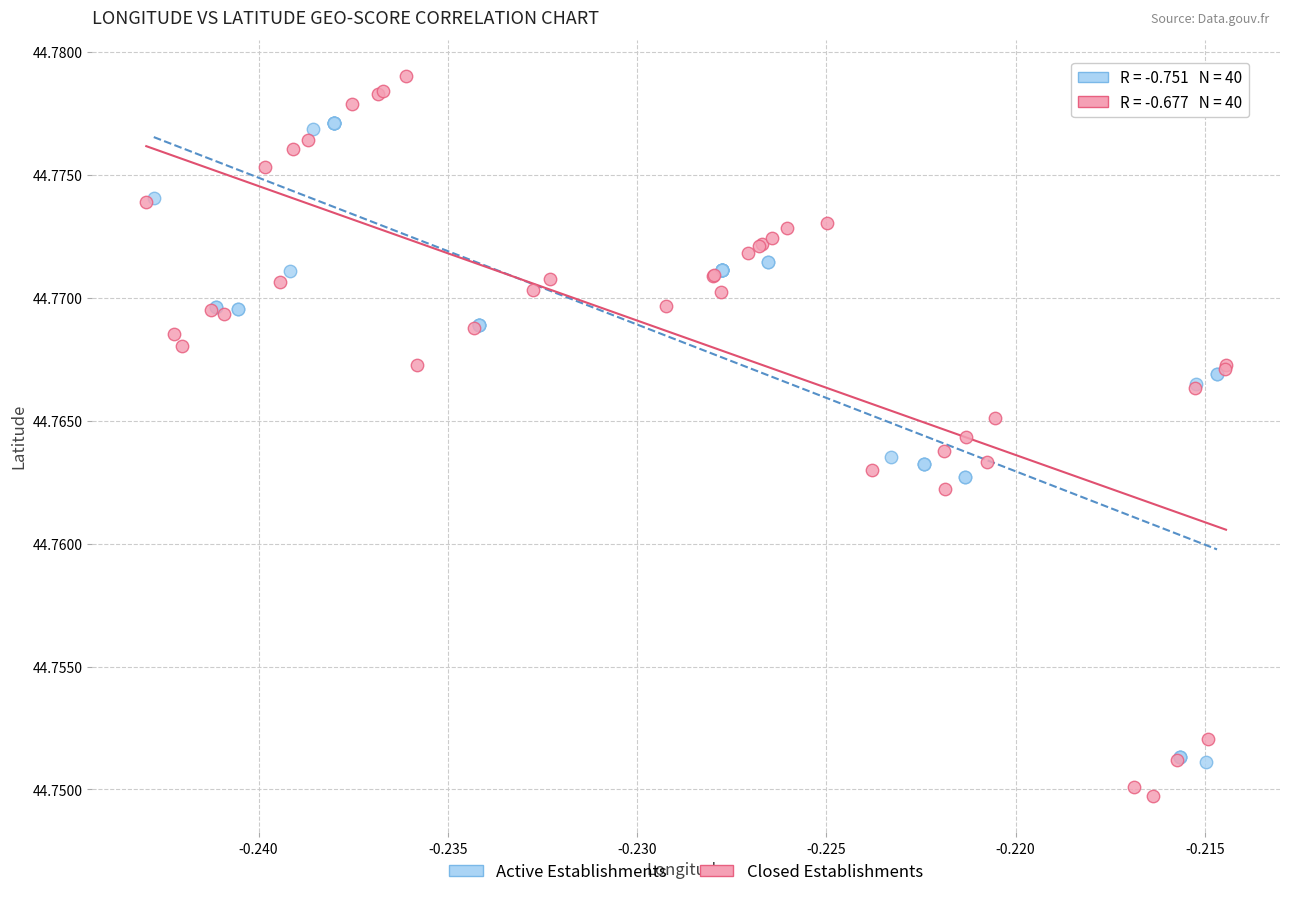

Which series reaches the minimum Y coordinate?

Closed Establishments